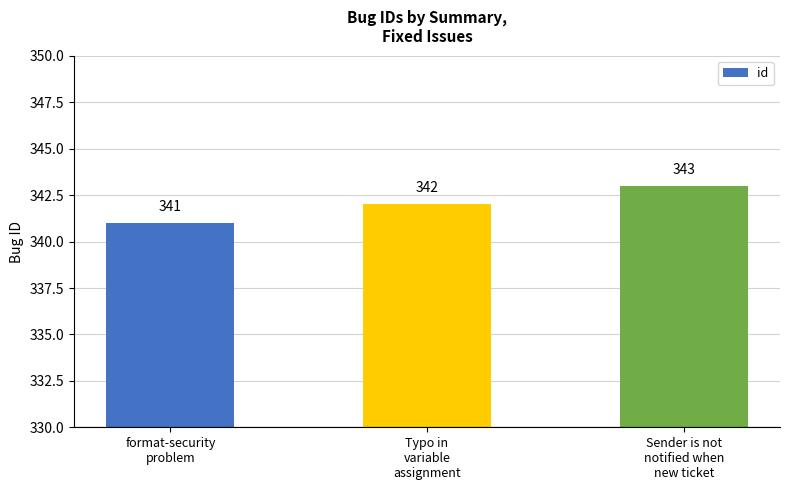

The value at format-security
problem is 529. True or false?

False